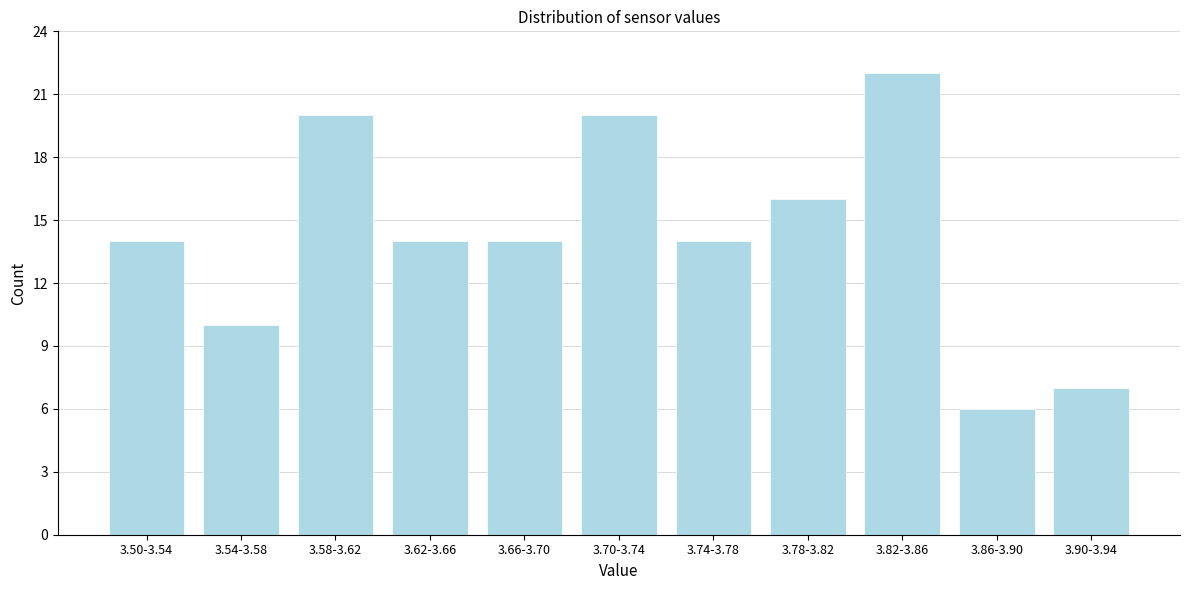

Reading right to left, list all the values displayed in this chart.

7	6	22	16	14	20	14	14	20	10	14